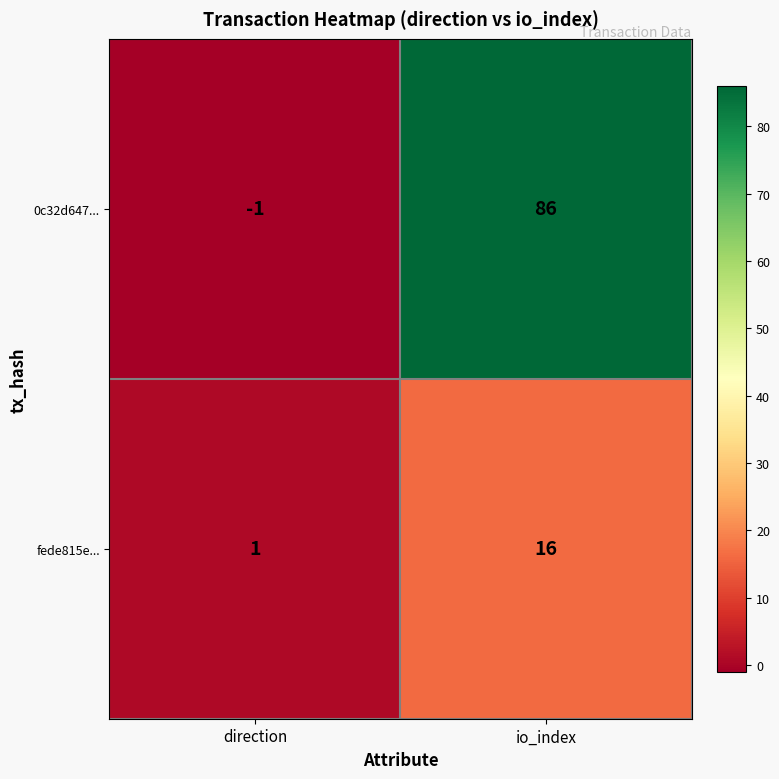

Reading left to right, transcribe all the data shown in this chart.

0c32d647...: -1	86
fede815e...: 1	16